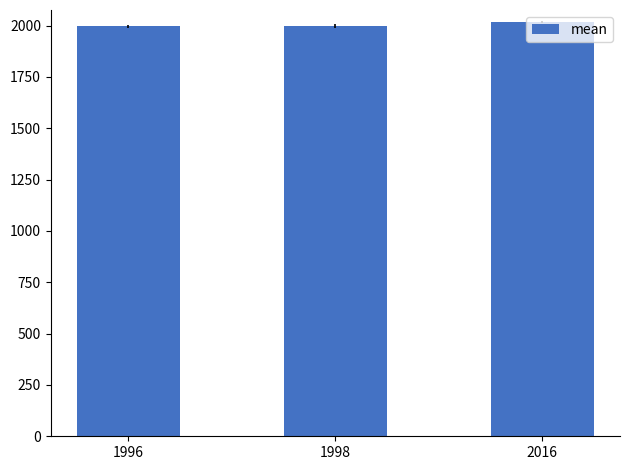

The chart shows a value of 2016 at 2016. True or false?

True